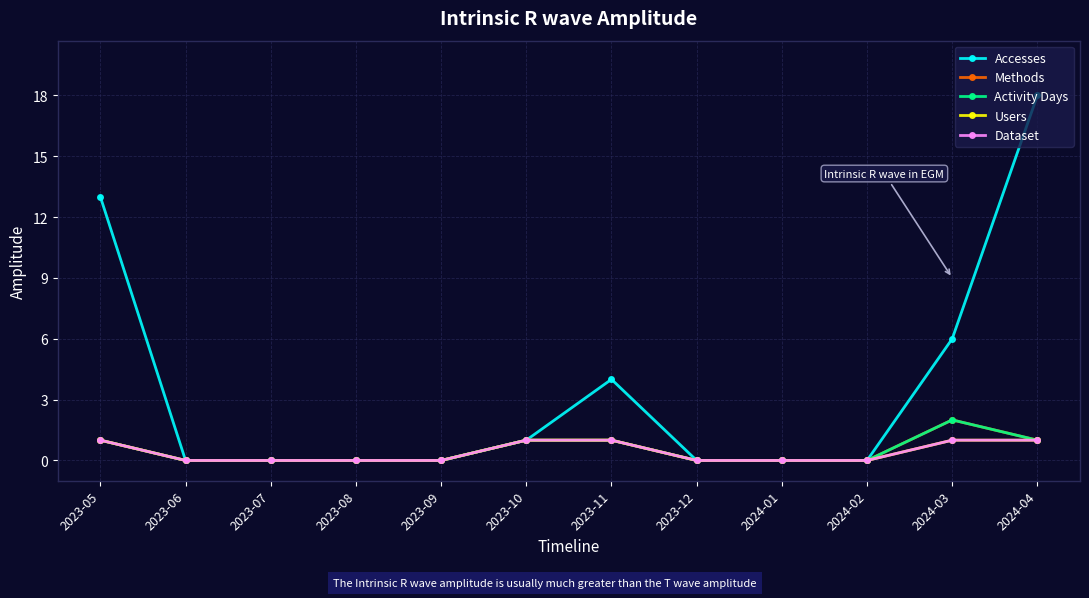

Reading left to right, list all the values displayed in this chart.

Accesses: 13	0	0	0	0	1	4	0	0	0	6	18
Methods: 1	0	0	0	0	1	1	0	0	0	2	1
Activity Days: 1	0	0	0	0	1	1	0	0	0	2	1
Users: 1	0	0	0	0	1	1	0	0	0	1	1
Dataset: 1	0	0	0	0	1	1	0	0	0	1	1